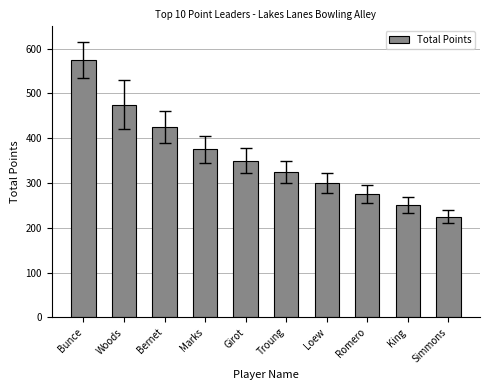

What is the sum of the values at Marks and Romero?

650